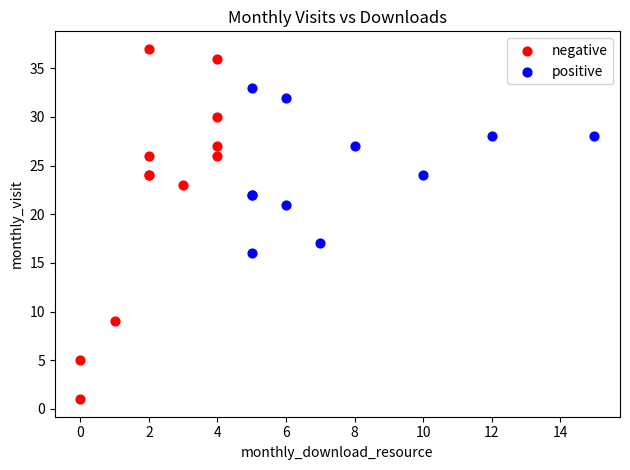

Which series contains the highest Y value?

negative